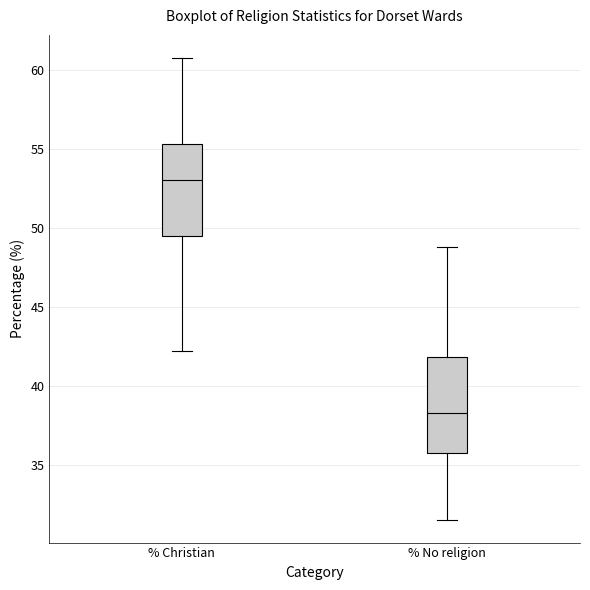

Which box's median line is the lowest?

% No religion